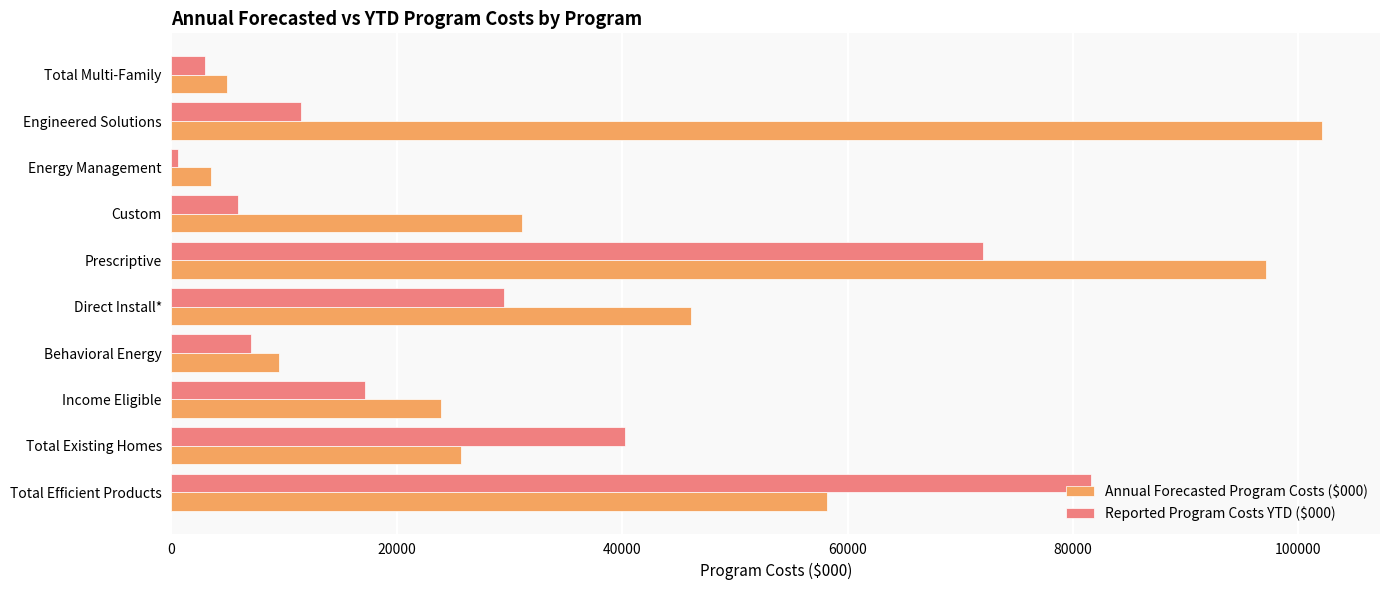

The Annual Forecasted Program Costs ($000) series shows 9548.6 at Behavioral Energy. True or false?

True